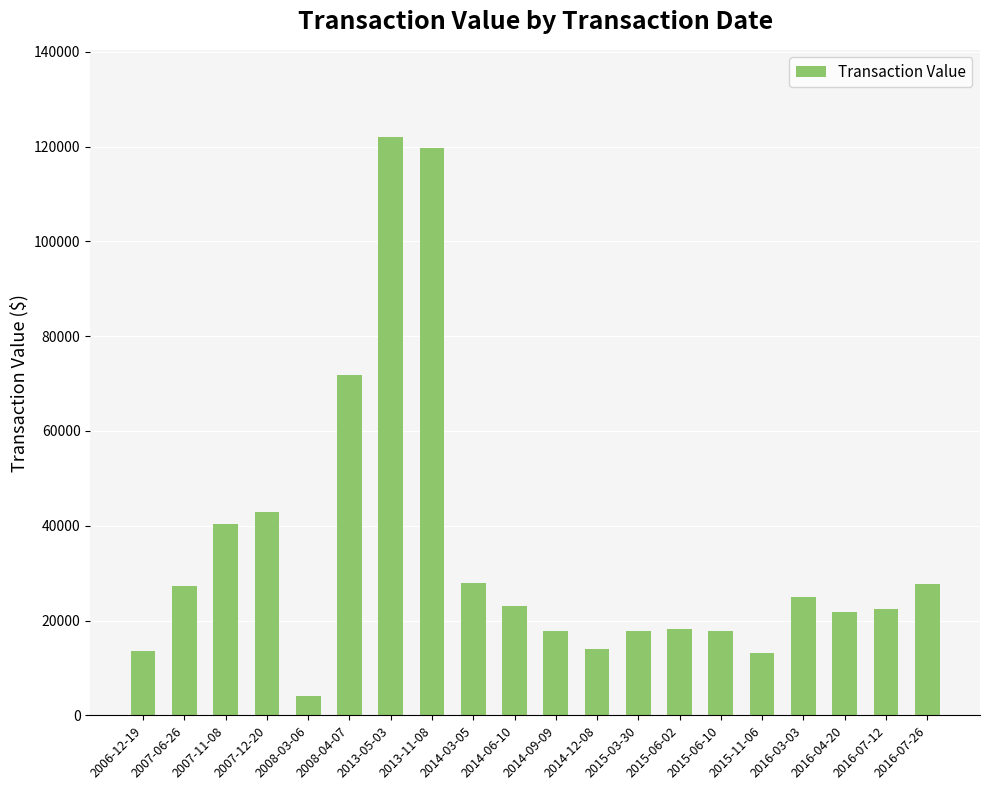

What is the change in value from 2007-06-26 to 2014-12-08?

-13273